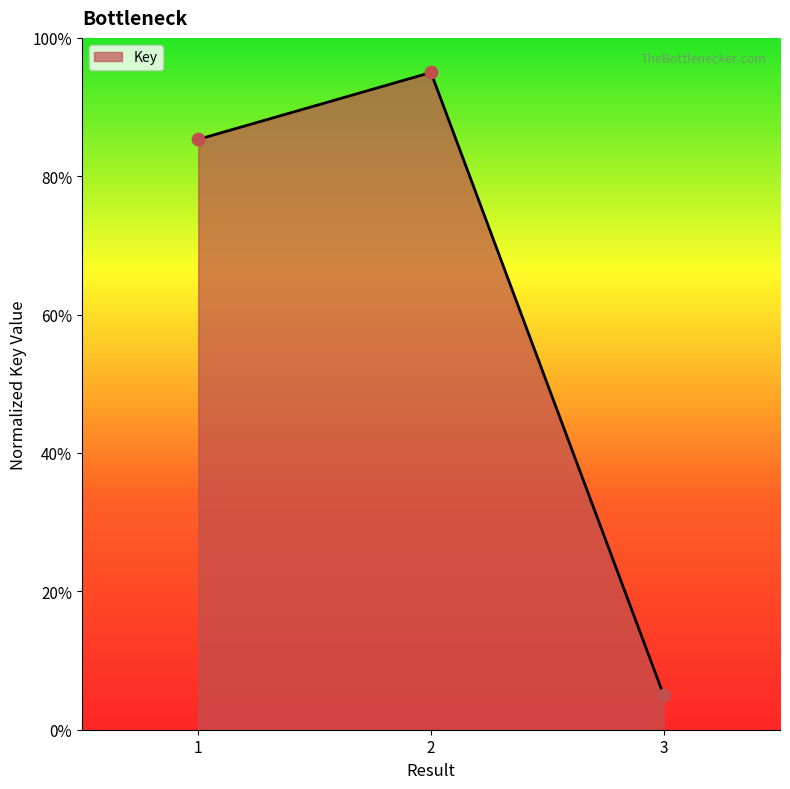

Between 2 and 1, which is larger?

2